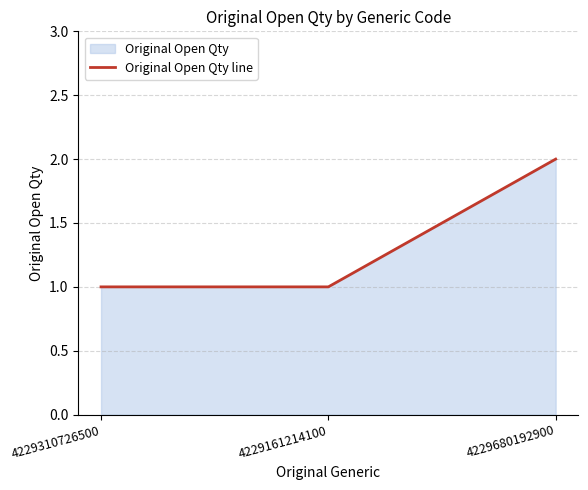

Reading left to right, what are all the values shown in this chart?

4229310726500=1	4229161214100=1	4229680192900=2